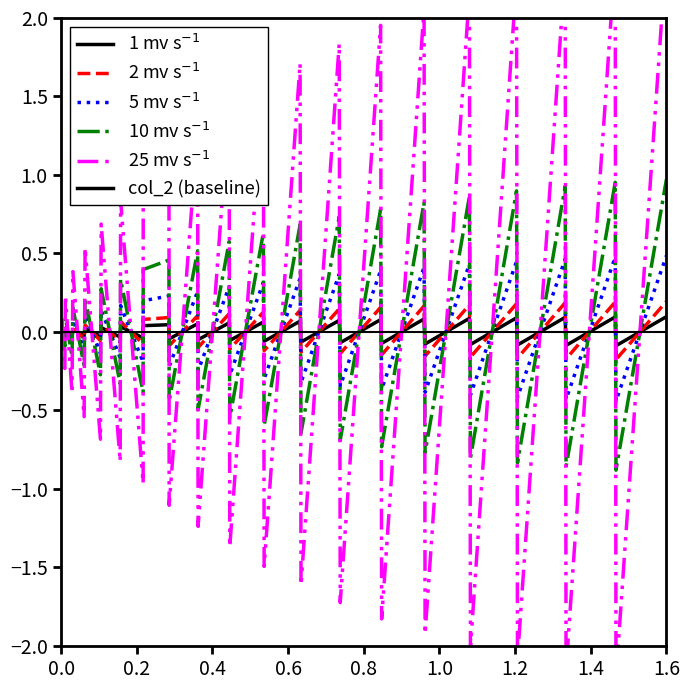

How many intersections are there between 25 mv s$^{-1}$ and 5 mv s$^{-1}$?

37